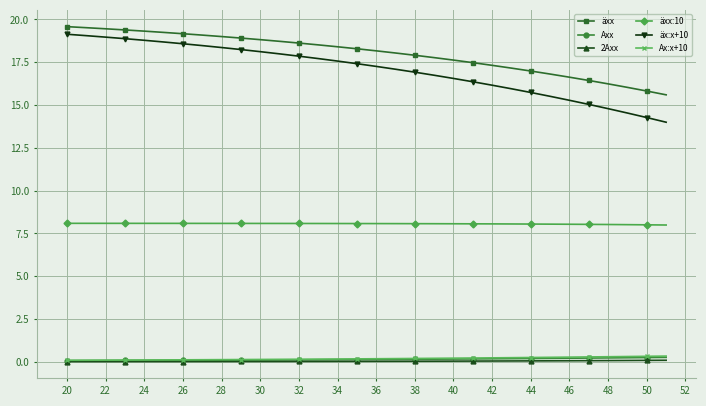

Which series has the largest range (max minus min)?

äx:x+10